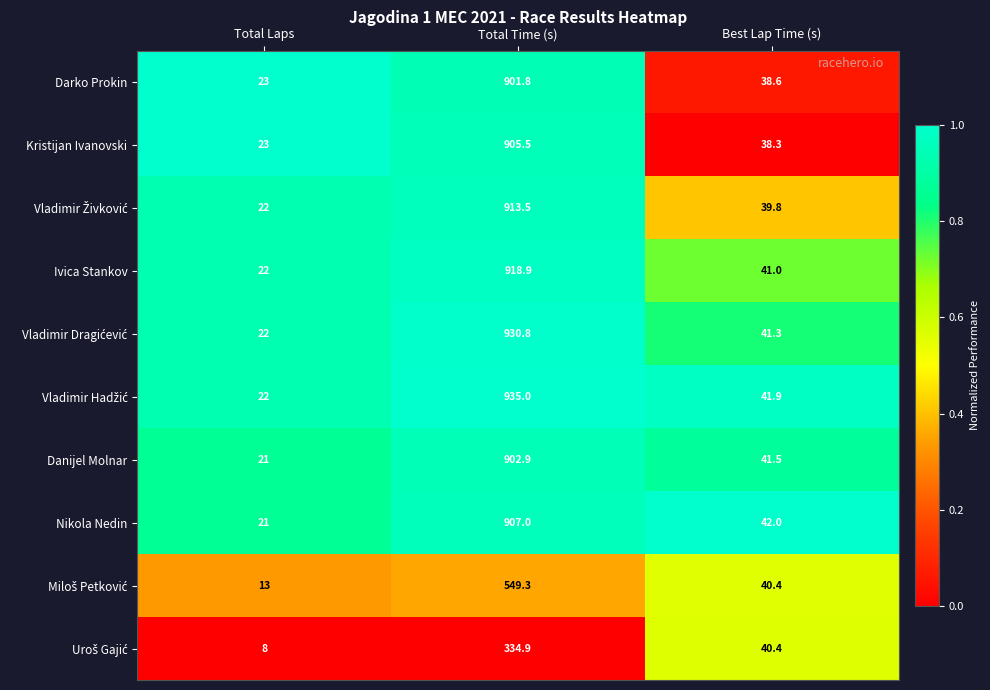

How many data points does each series have?

3